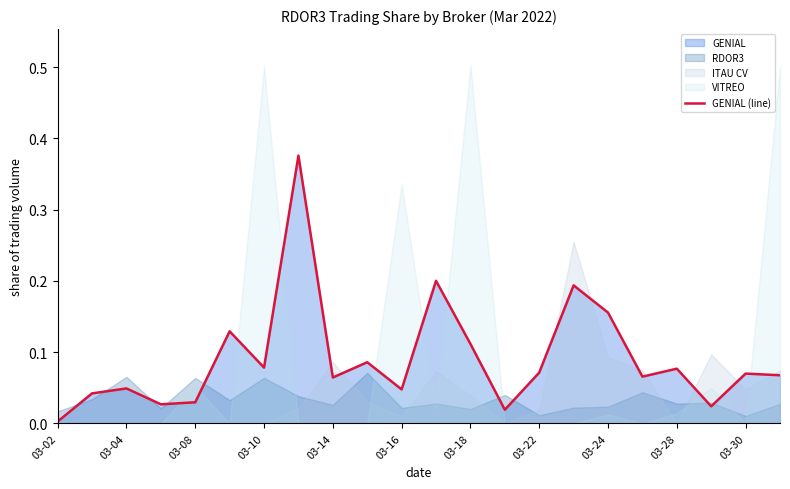

What position from the right is 13?

9